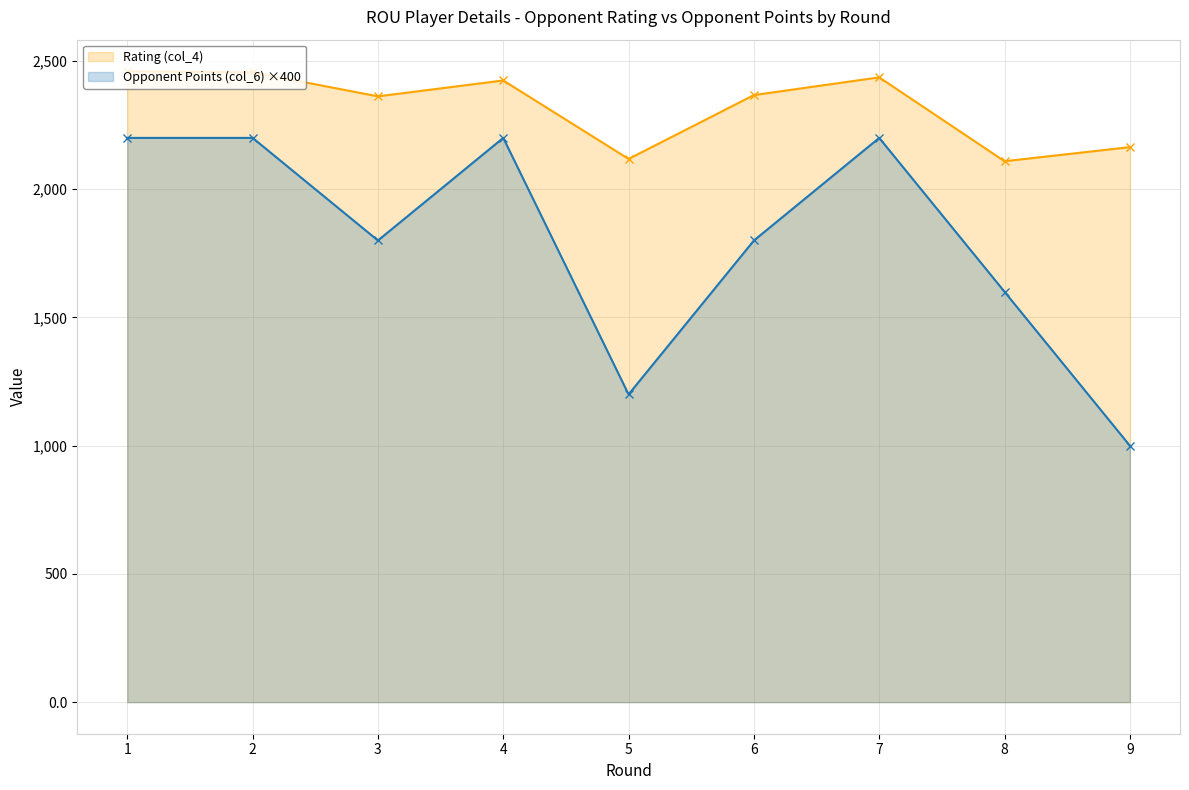

Rank the series at 2 from lowest to highest value.

Opponent Points (col_6) ×400, Rating (col_4)